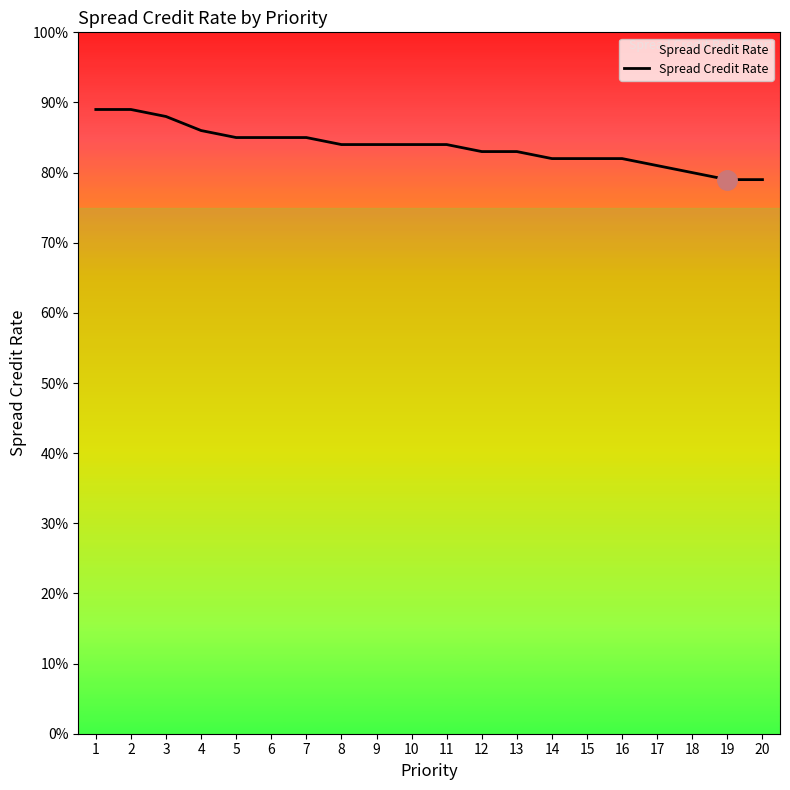

Count the values in the range 0 to 1.

20